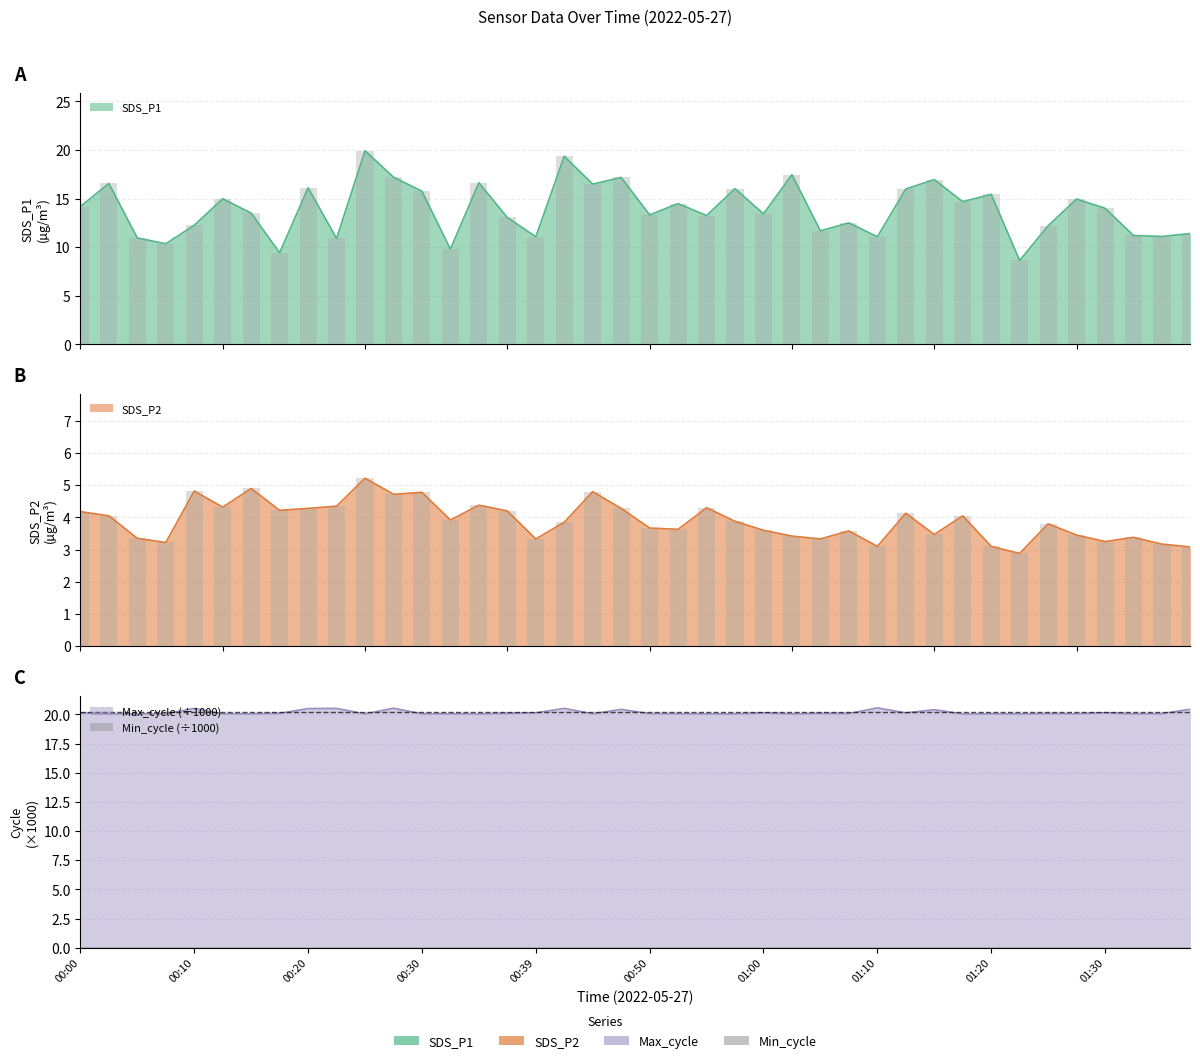

What position from the left is 01:30?

37